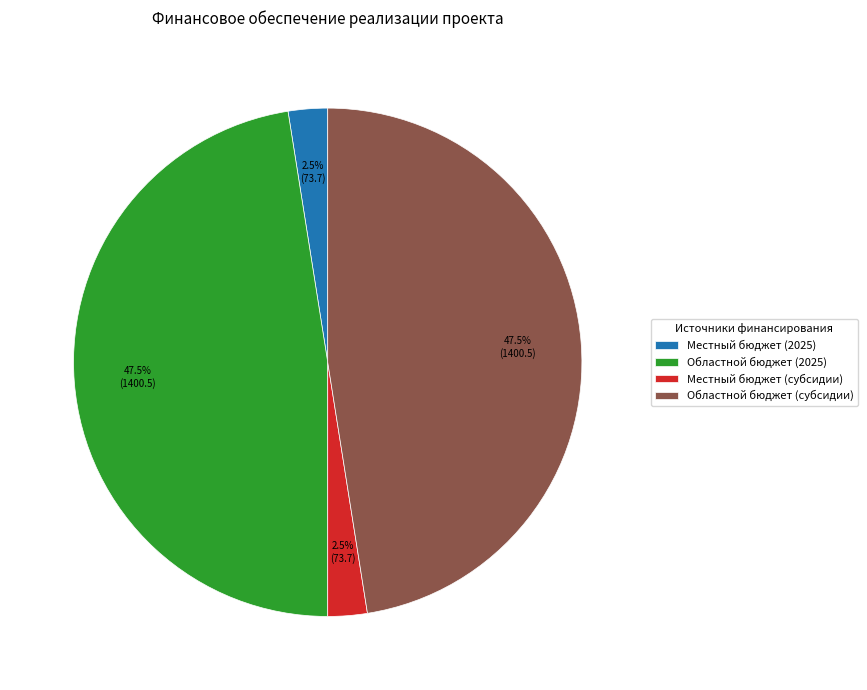

Is there a majority slice in this chart?

No